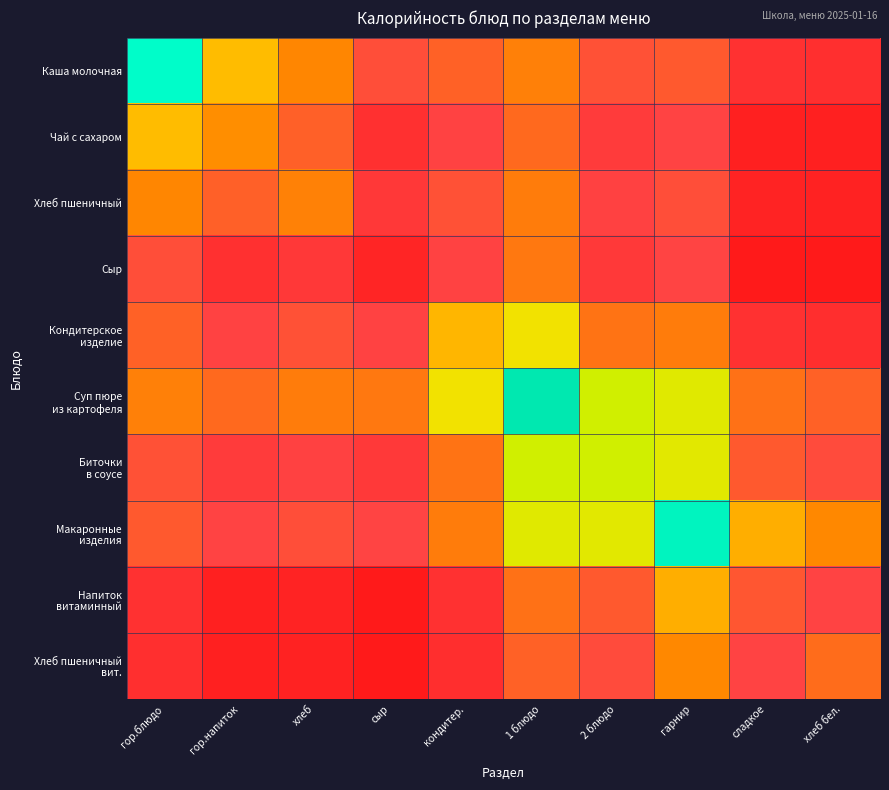

Count the number of categories in the chart.

10